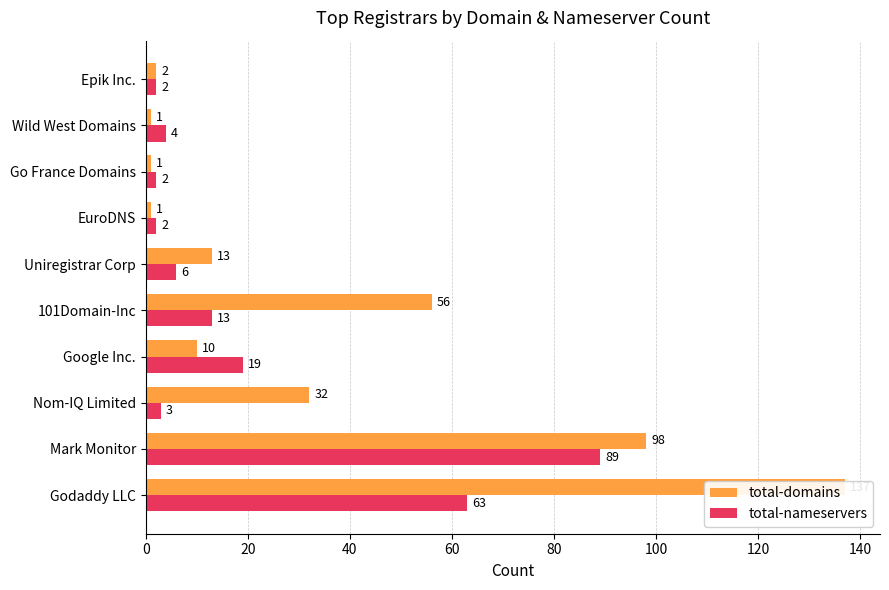

Is it true that total-domains equals 2 at Epik Inc.?

True